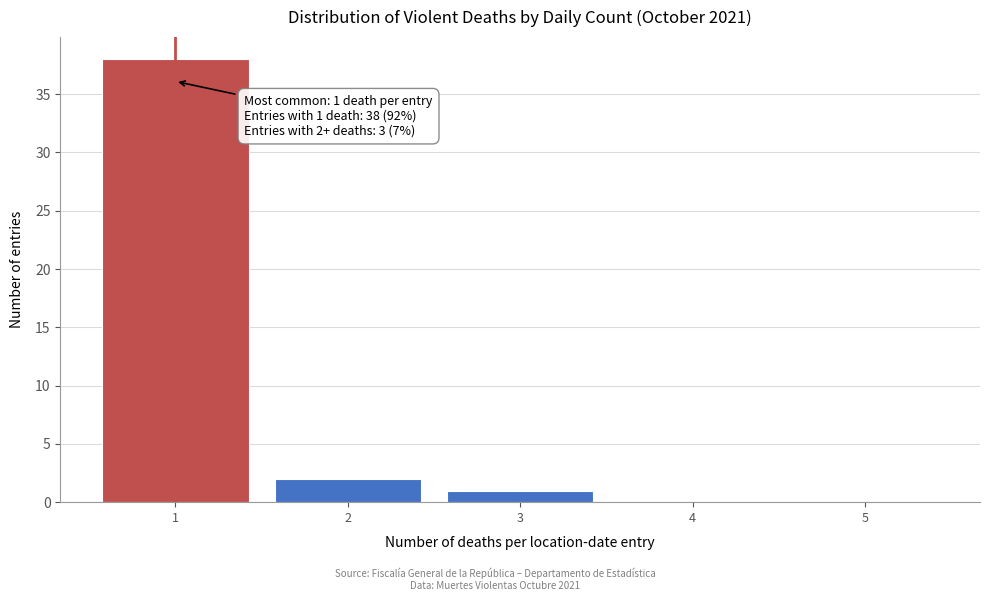

Reading left to right, what are all the values shown in this chart?

1=38	2=2	3=1	4=0	5=0